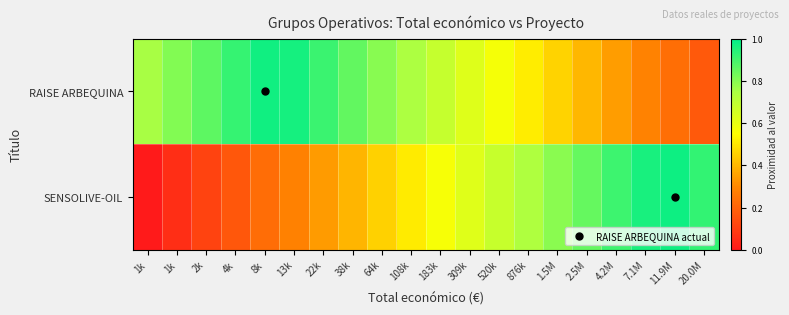

At which category does the chart reach its peak across all series?

11.9M